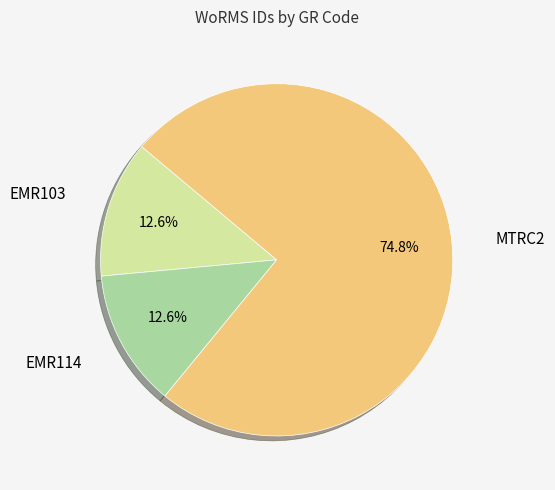

Is there a majority slice in this chart?

Yes